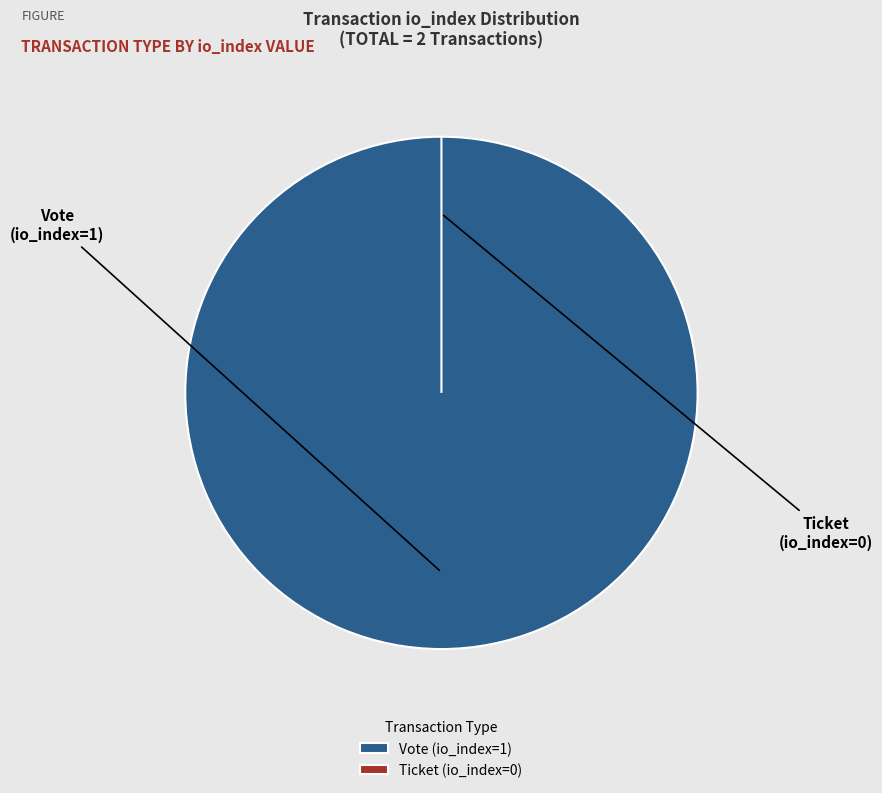

Count the number of slices in the pie.

2